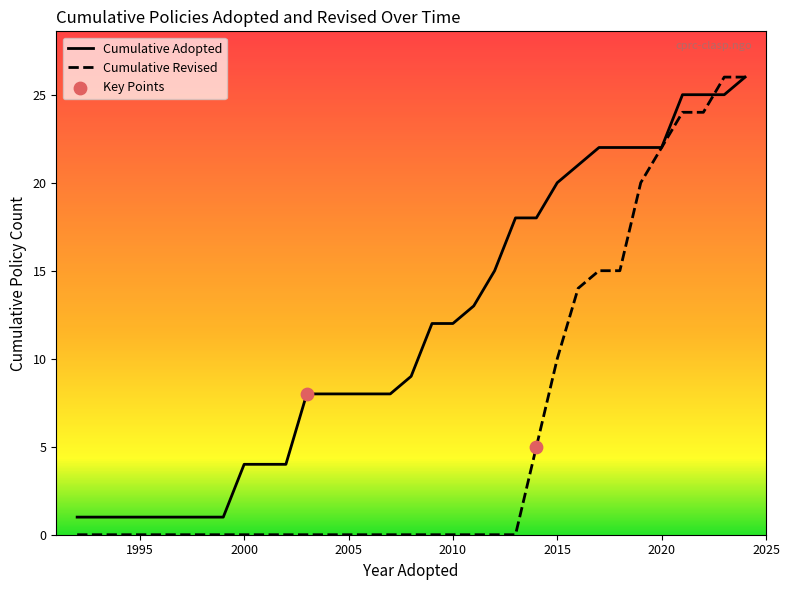

Which series reaches the maximum Y coordinate?

Policies Adopted